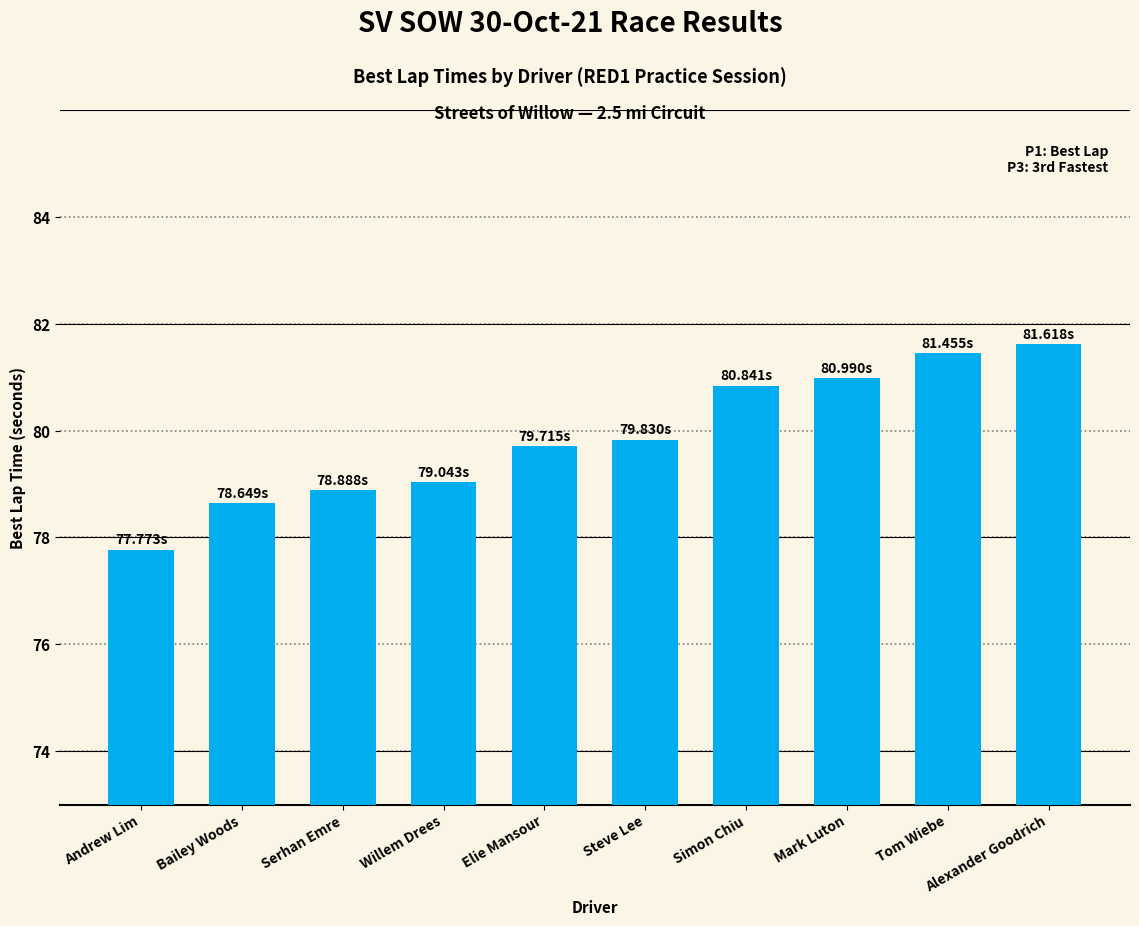

What is the value of the 10th bar from the left?

81.6